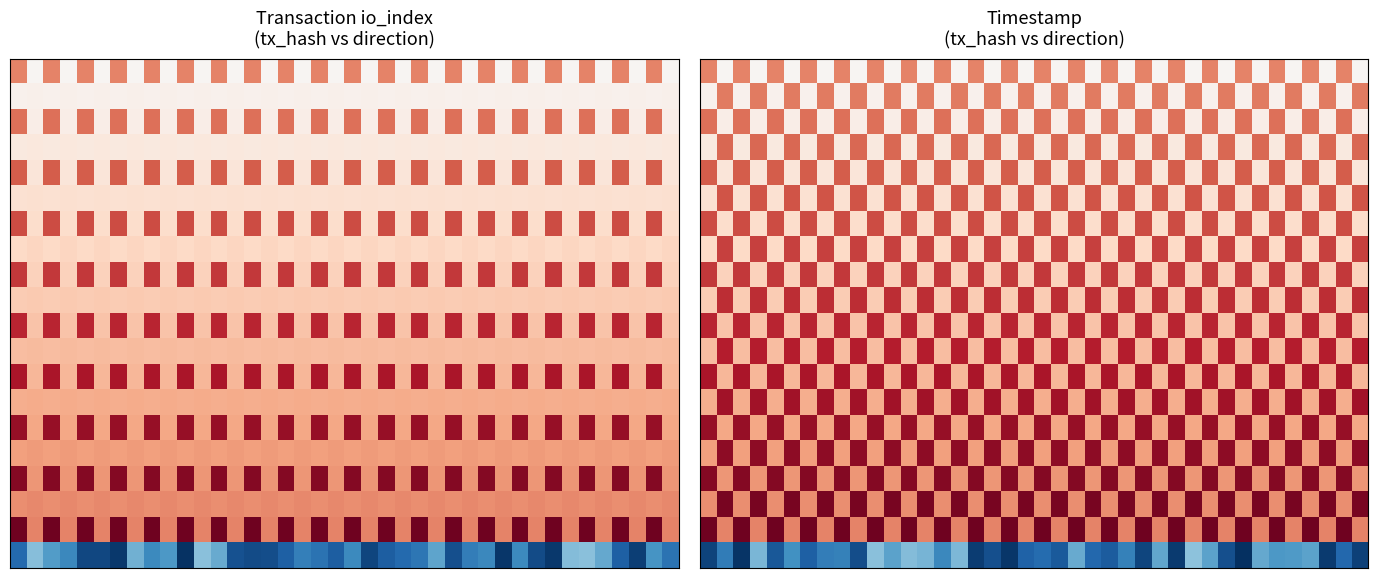

What is the total value across all series at 12?

14.6